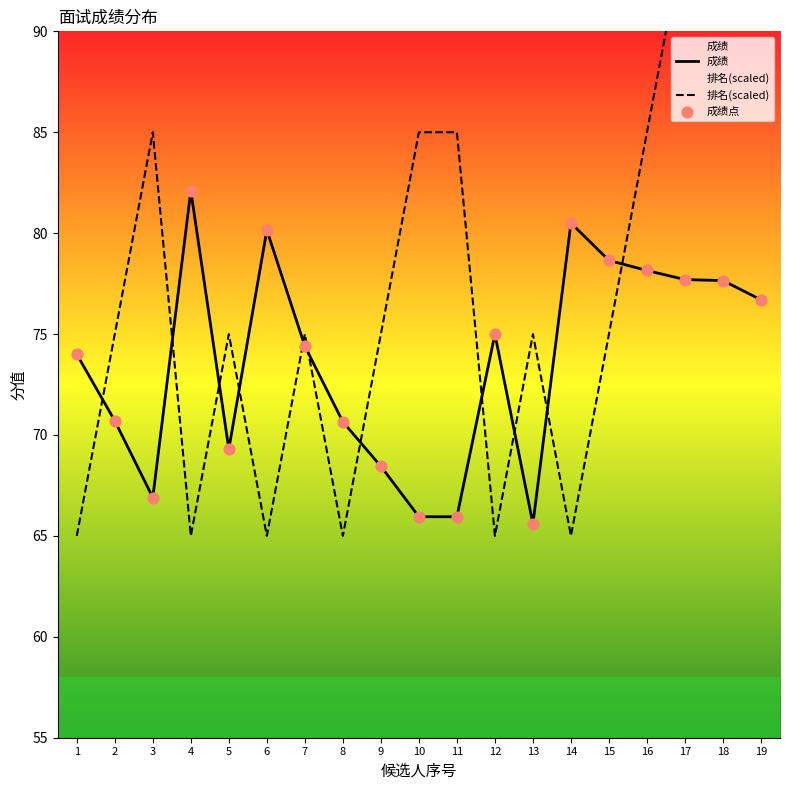

What is the total value across all series at 3?

218.8